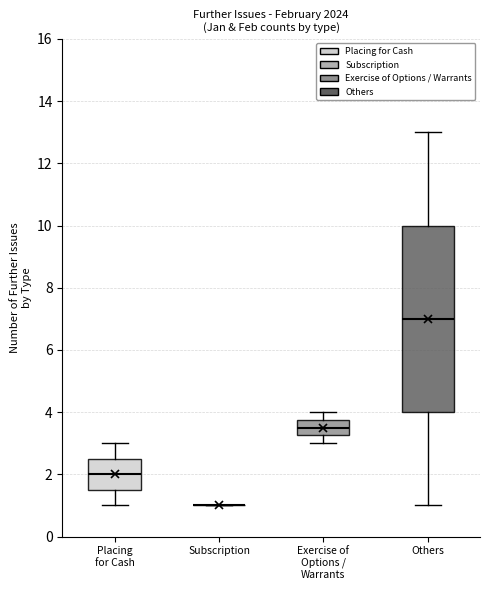

Where does the median line of the box for Placing for Cash sit on the y-axis? The values are not printed on the chart, so give them approximately, as read against the axis.

2.0